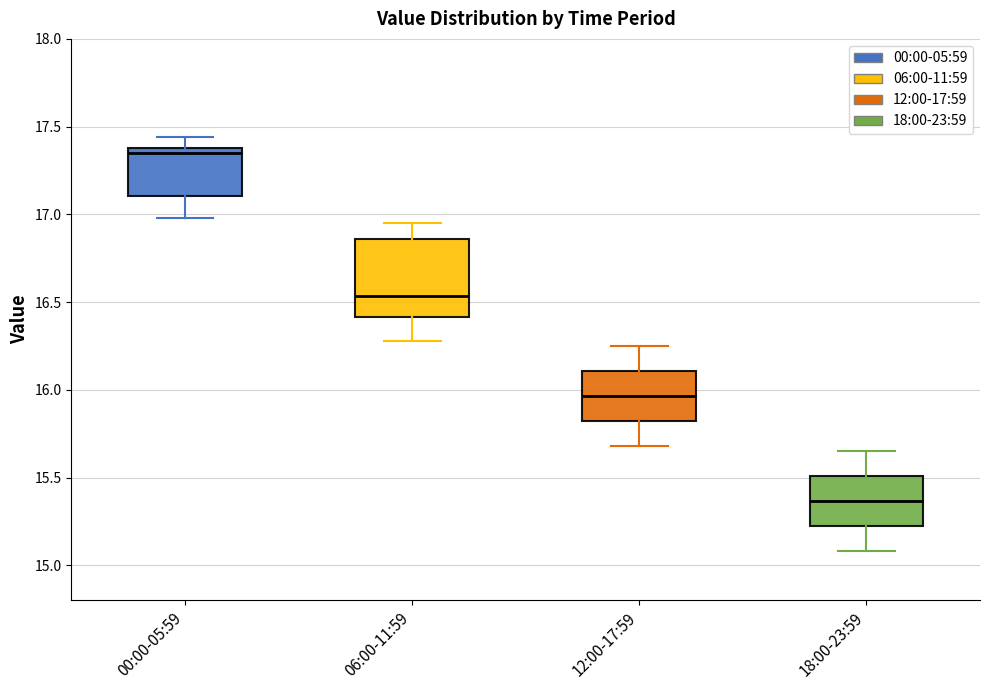

Reading left to right, read every box against the y-axis: the position of its median line, the range the box covers, and the ends of its whiskers. The values are not printed on the chart, so give them approximately, as read against the axis.

00:00-05:59: median 17.35, box 17.10 to 17.40, whiskers 17.00 to 17.45
06:00-11:59: median 16.55, box 16.40 to 16.85, whiskers 16.30 to 16.95
12:00-17:59: median 15.95, box 15.80 to 16.10, whiskers 15.70 to 16.25
18:00-23:59: median 15.35, box 15.20 to 15.50, whiskers 15.10 to 15.65